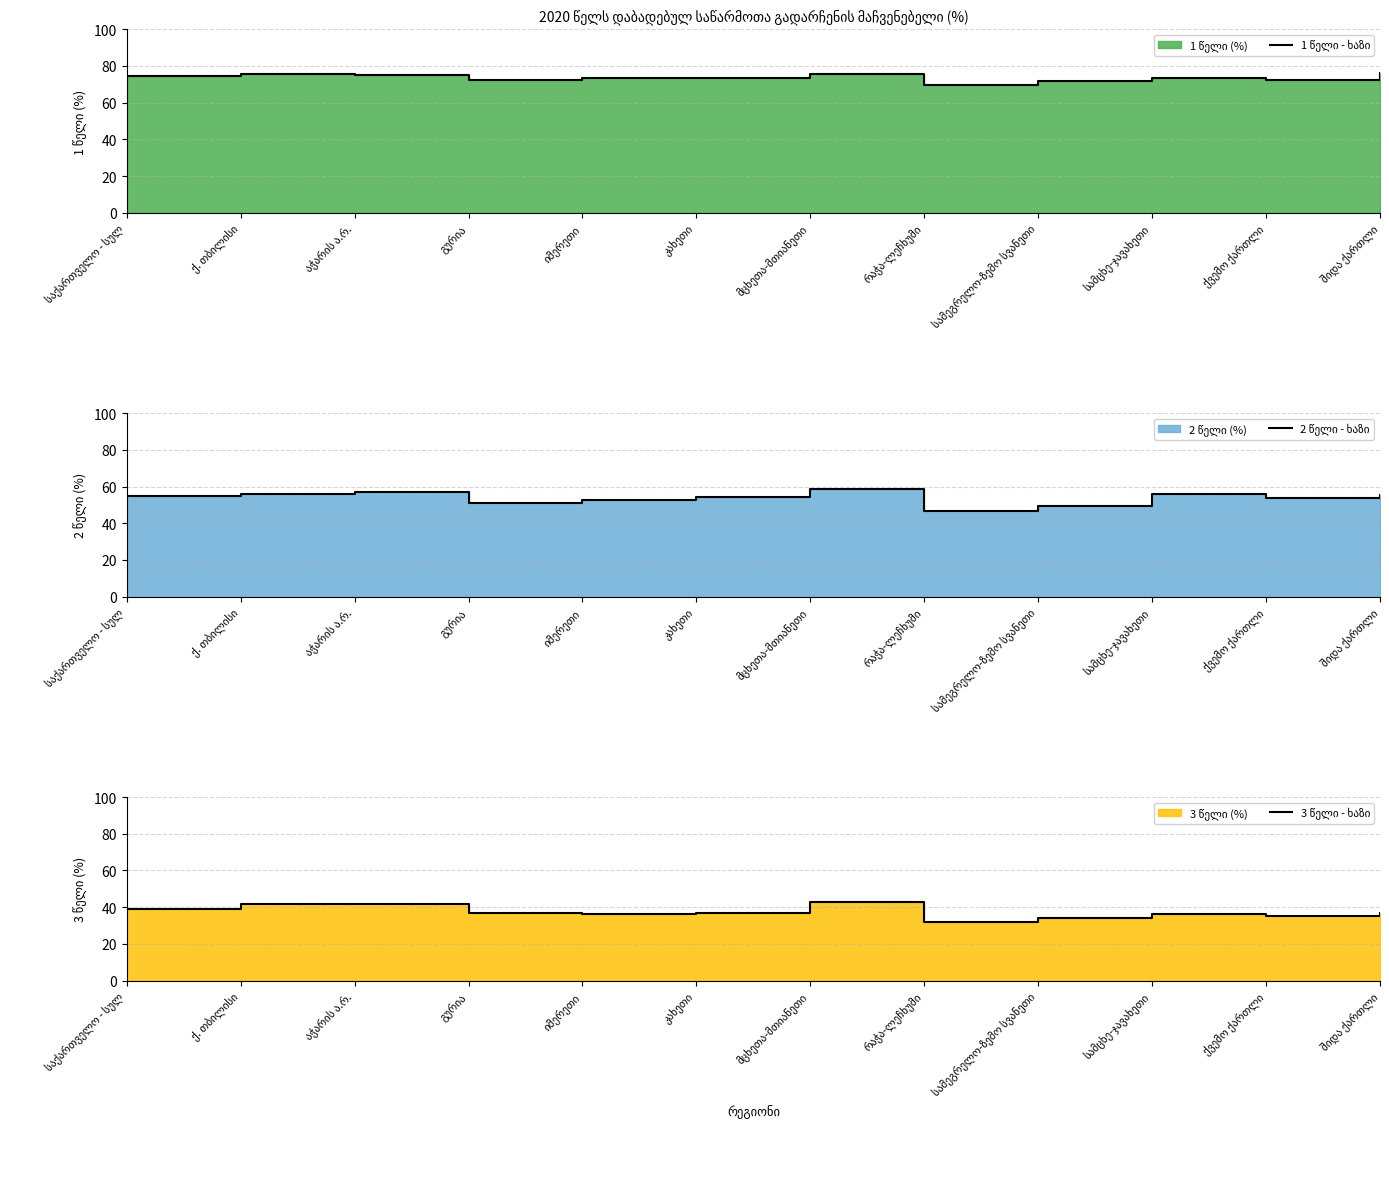

True or false: 2 წელი - ხაზი and 1 წელი - ხაზი cross at least once.

False